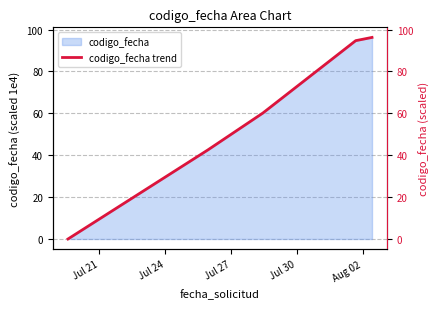

What is the highest value of the codigo_fecha series?

96.2